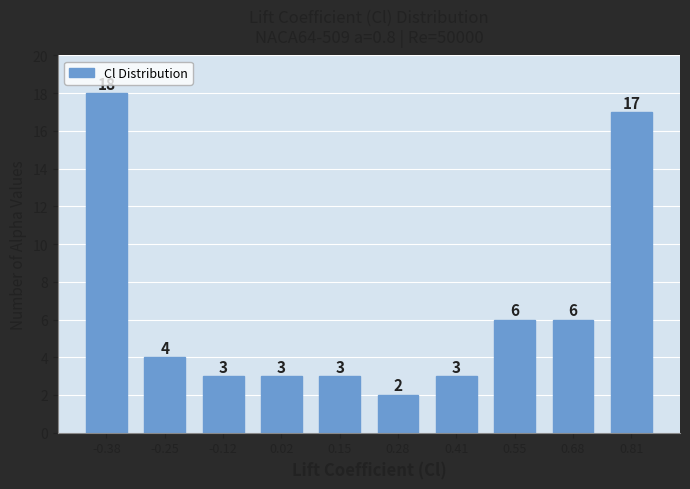

Reading left to right, transcribe all the data shown in this chart.

-0.38=18	-0.25=4	-0.12=3	0.02=3	0.15=3	0.28=2	0.41=3	0.55=6	0.68=6	0.81=17